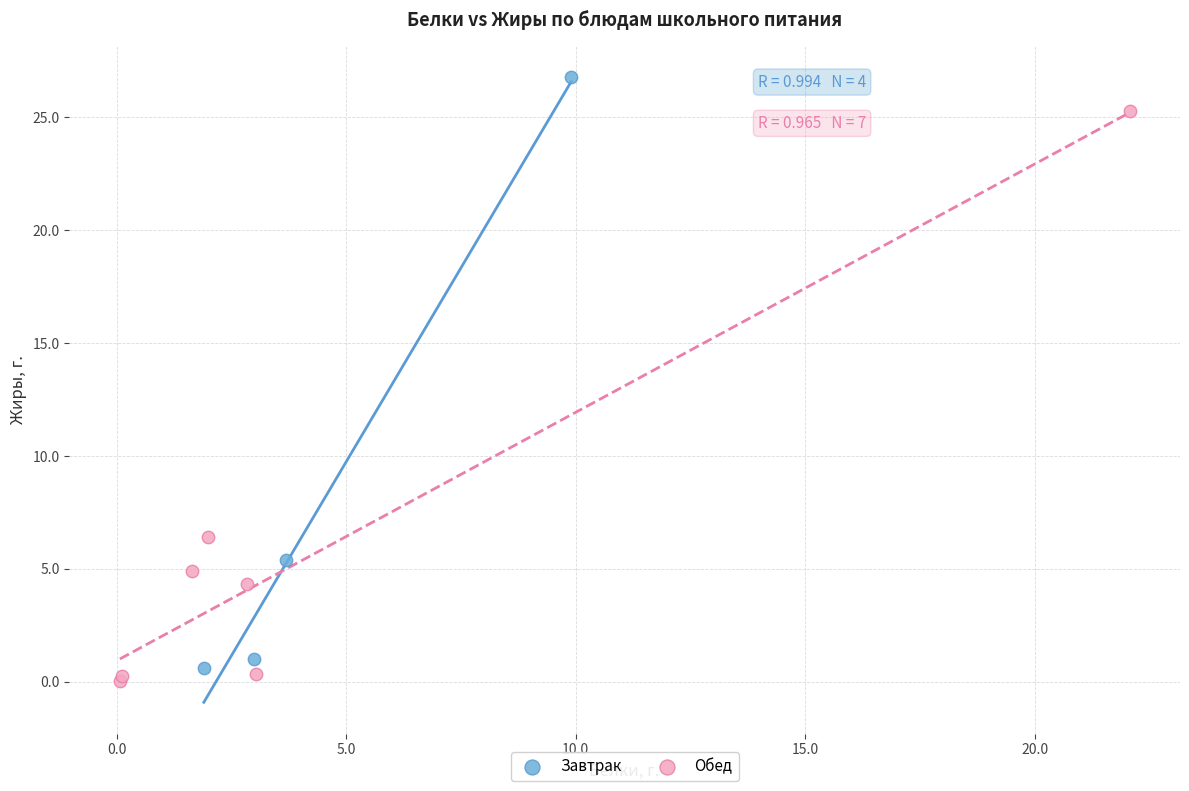

Which series reaches the maximum Y coordinate?

Завтрак